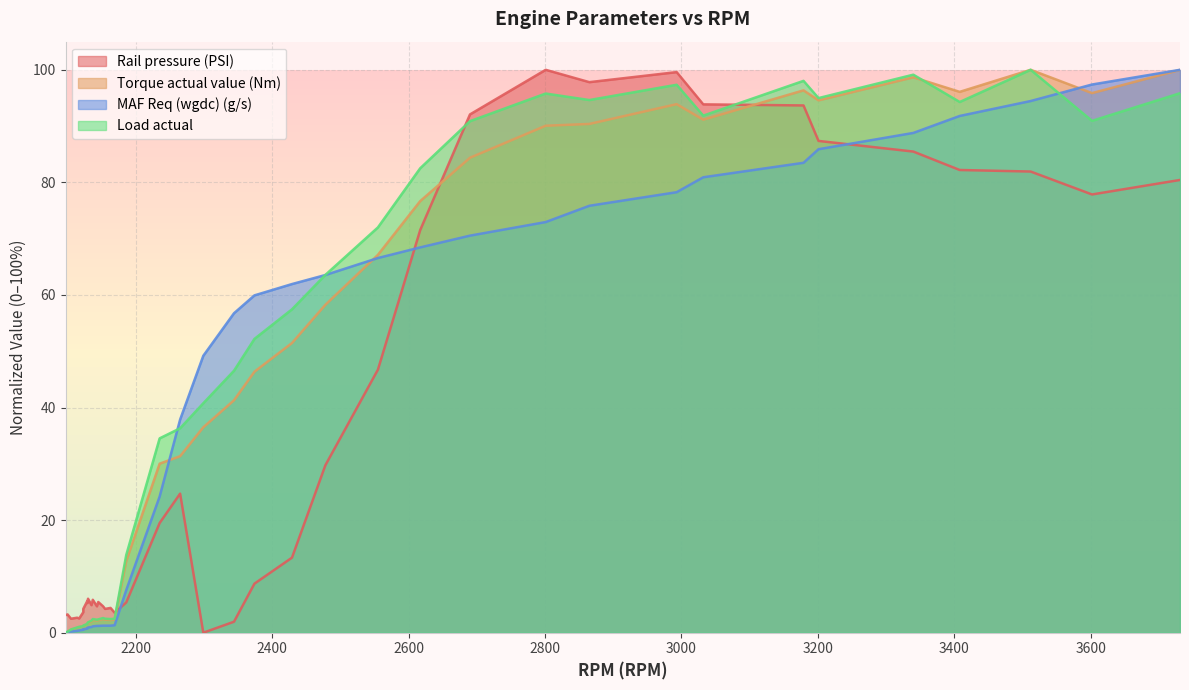

True or false: Torque actual value (Nm) has more than 2 interior local peaks.

True